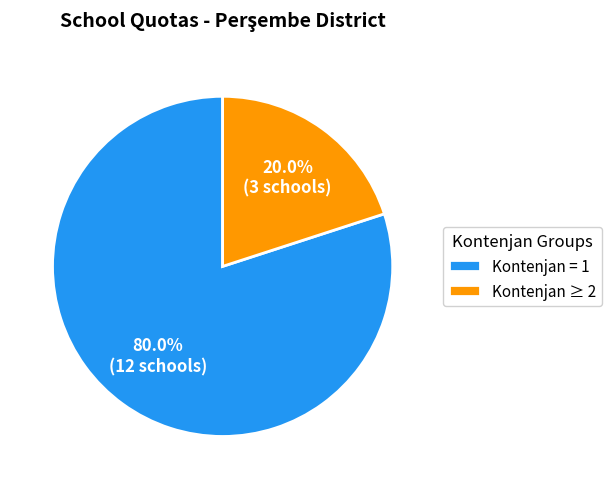

Between Kontenjan = 1 and Kontenjan ≥ 2, which is larger?

Kontenjan = 1